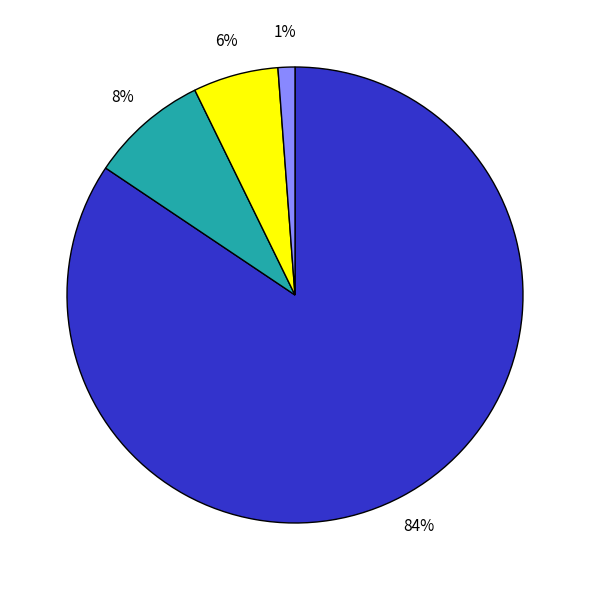

To the nearest percent, what is the average slice percentage?

25%